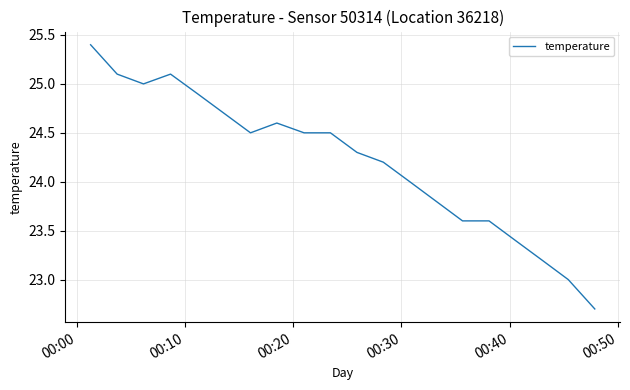

Reading right to left, extract all data points from this chart.

22.7	23.0	23.2	23.4	23.6	23.6	23.8	24.0	24.2	24.3	24.5	24.5	24.6	24.5	24.7	24.9	25.1	25.0	25.1	25.4